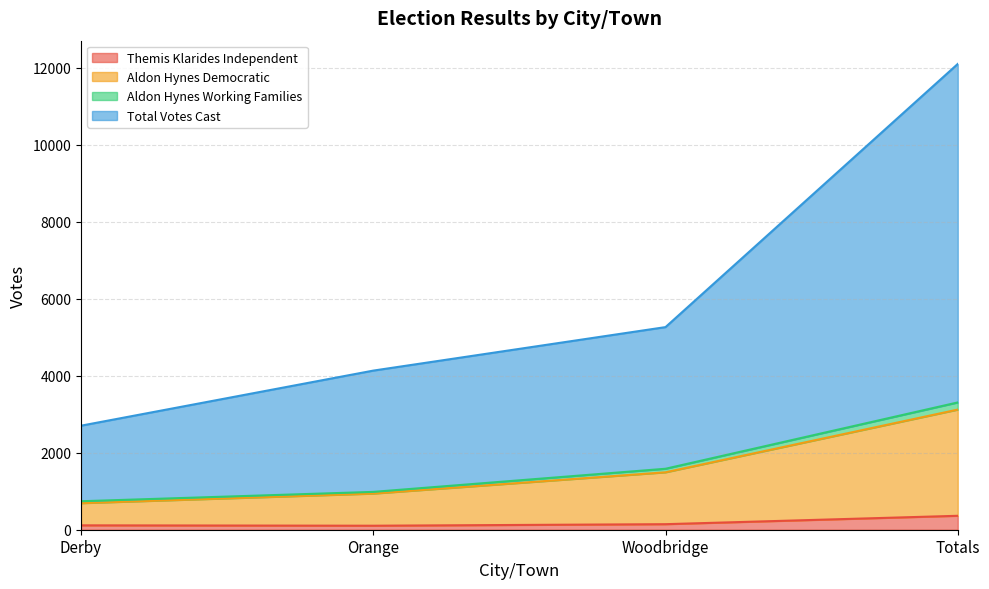

List the series in order of their peak value, lowest first.

Themis Klarides Independent, Aldon Hynes Democratic, Aldon Hynes Working Families, Total Votes Cast